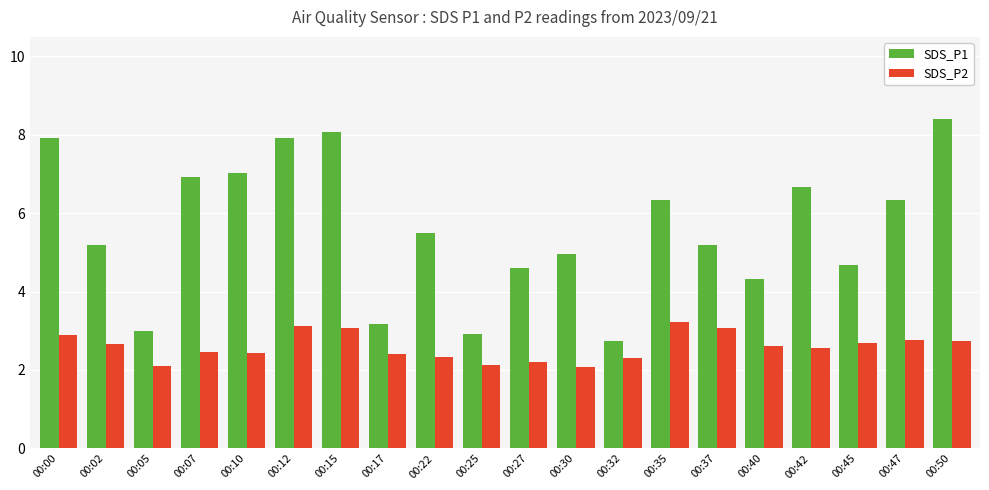

At how many categories does at least one series exceed 6?

9